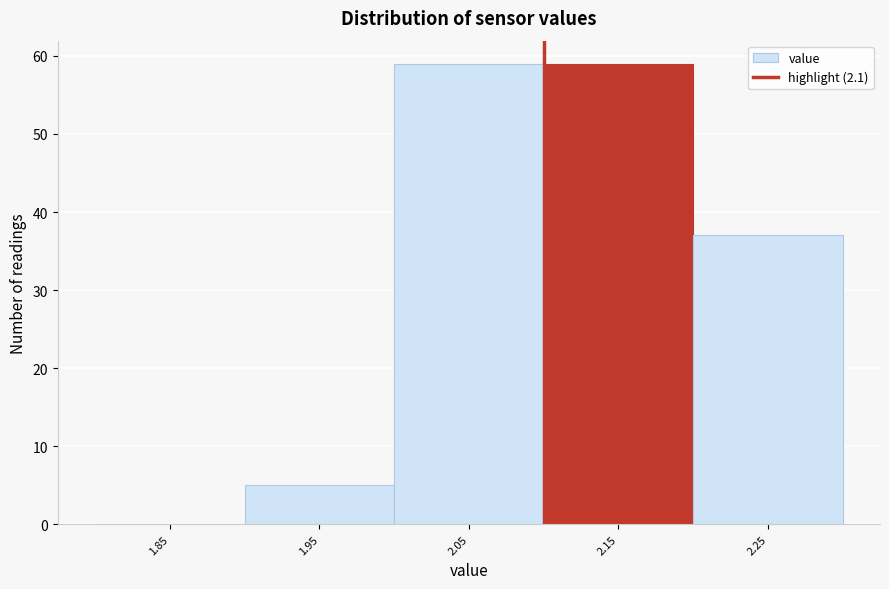

Reading left to right, transcribe this chart: for each bar, give the range it covers on the x-axis and its height. The values are not printed on the chart, so give them approximately, as read against the axis.

1.8 to 1.9: 0
1.9 to 2.0: 5
2.0 to 2.1: 59
2.1 to 2.2: 59
2.2 to 2.3: 37